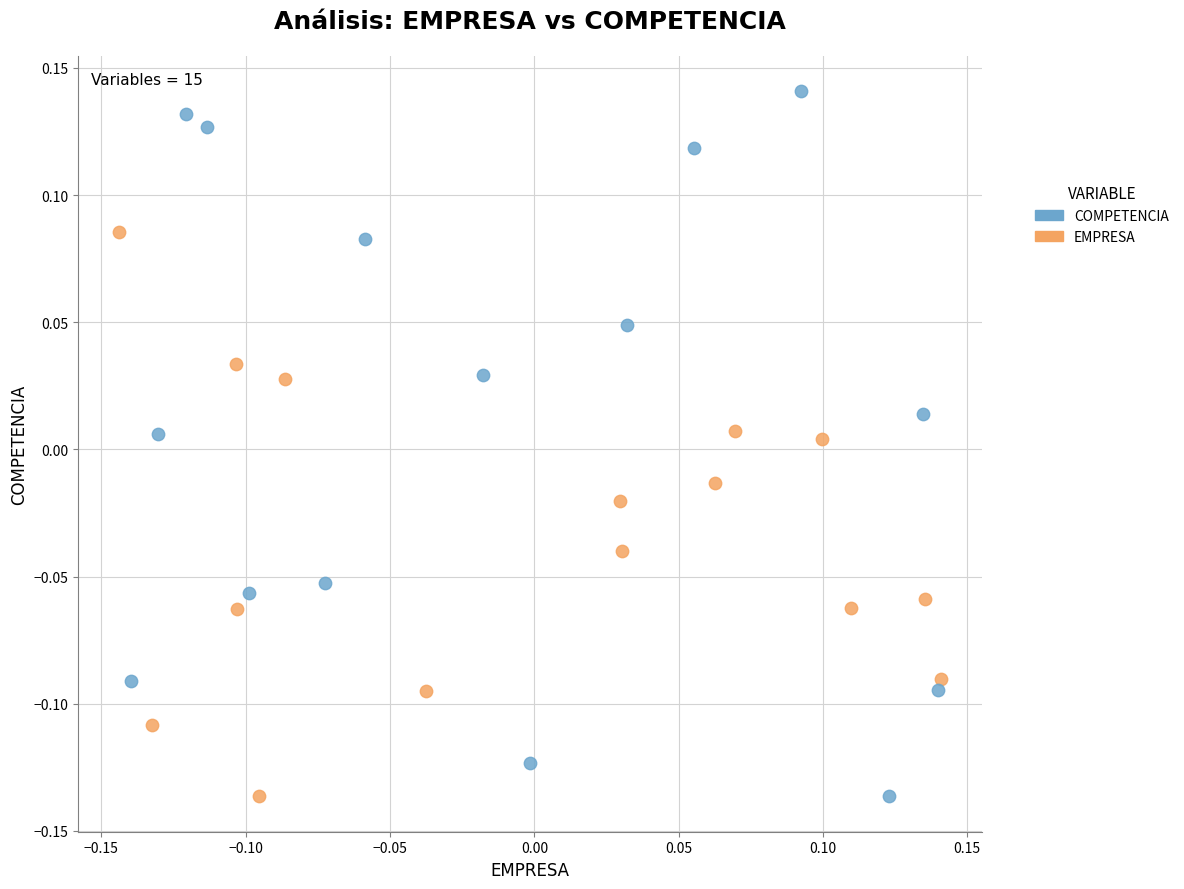

What are all the series names shown in the legend?

COMPETENCIA, EMPRESA